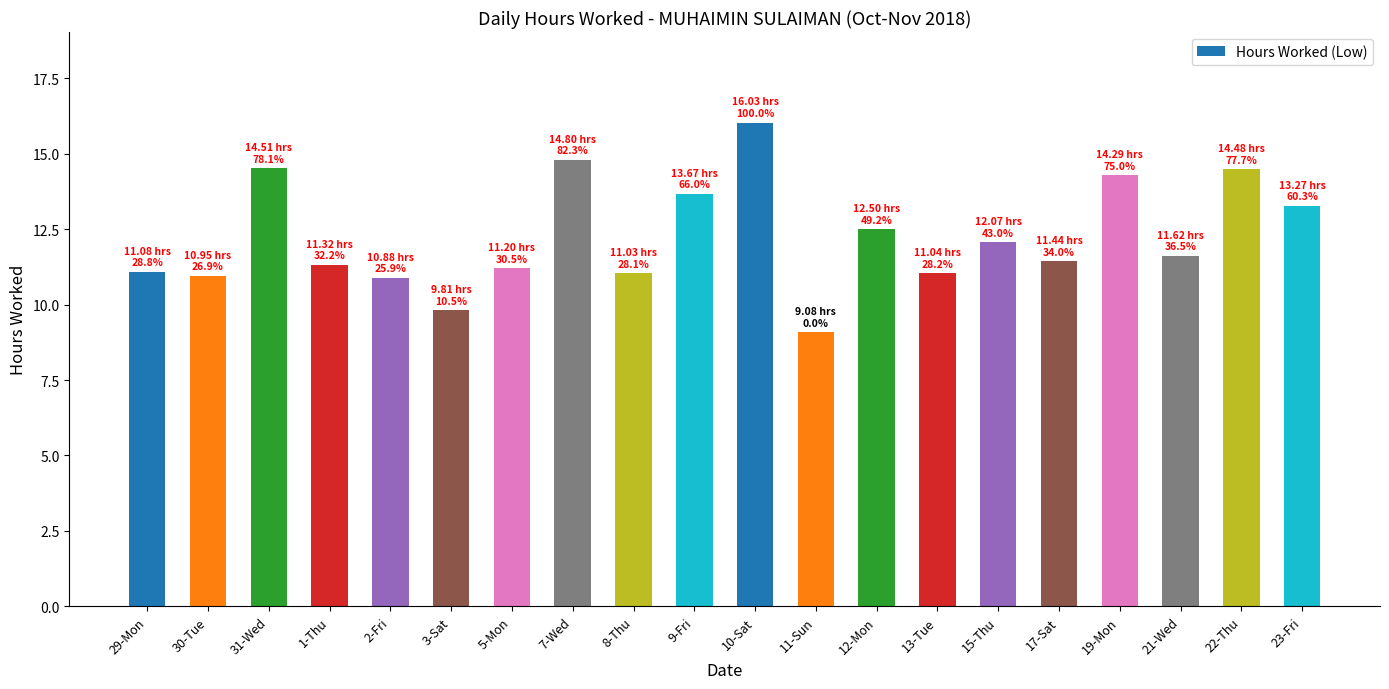

The value at 9-Fri is 24.4. True or false?

False